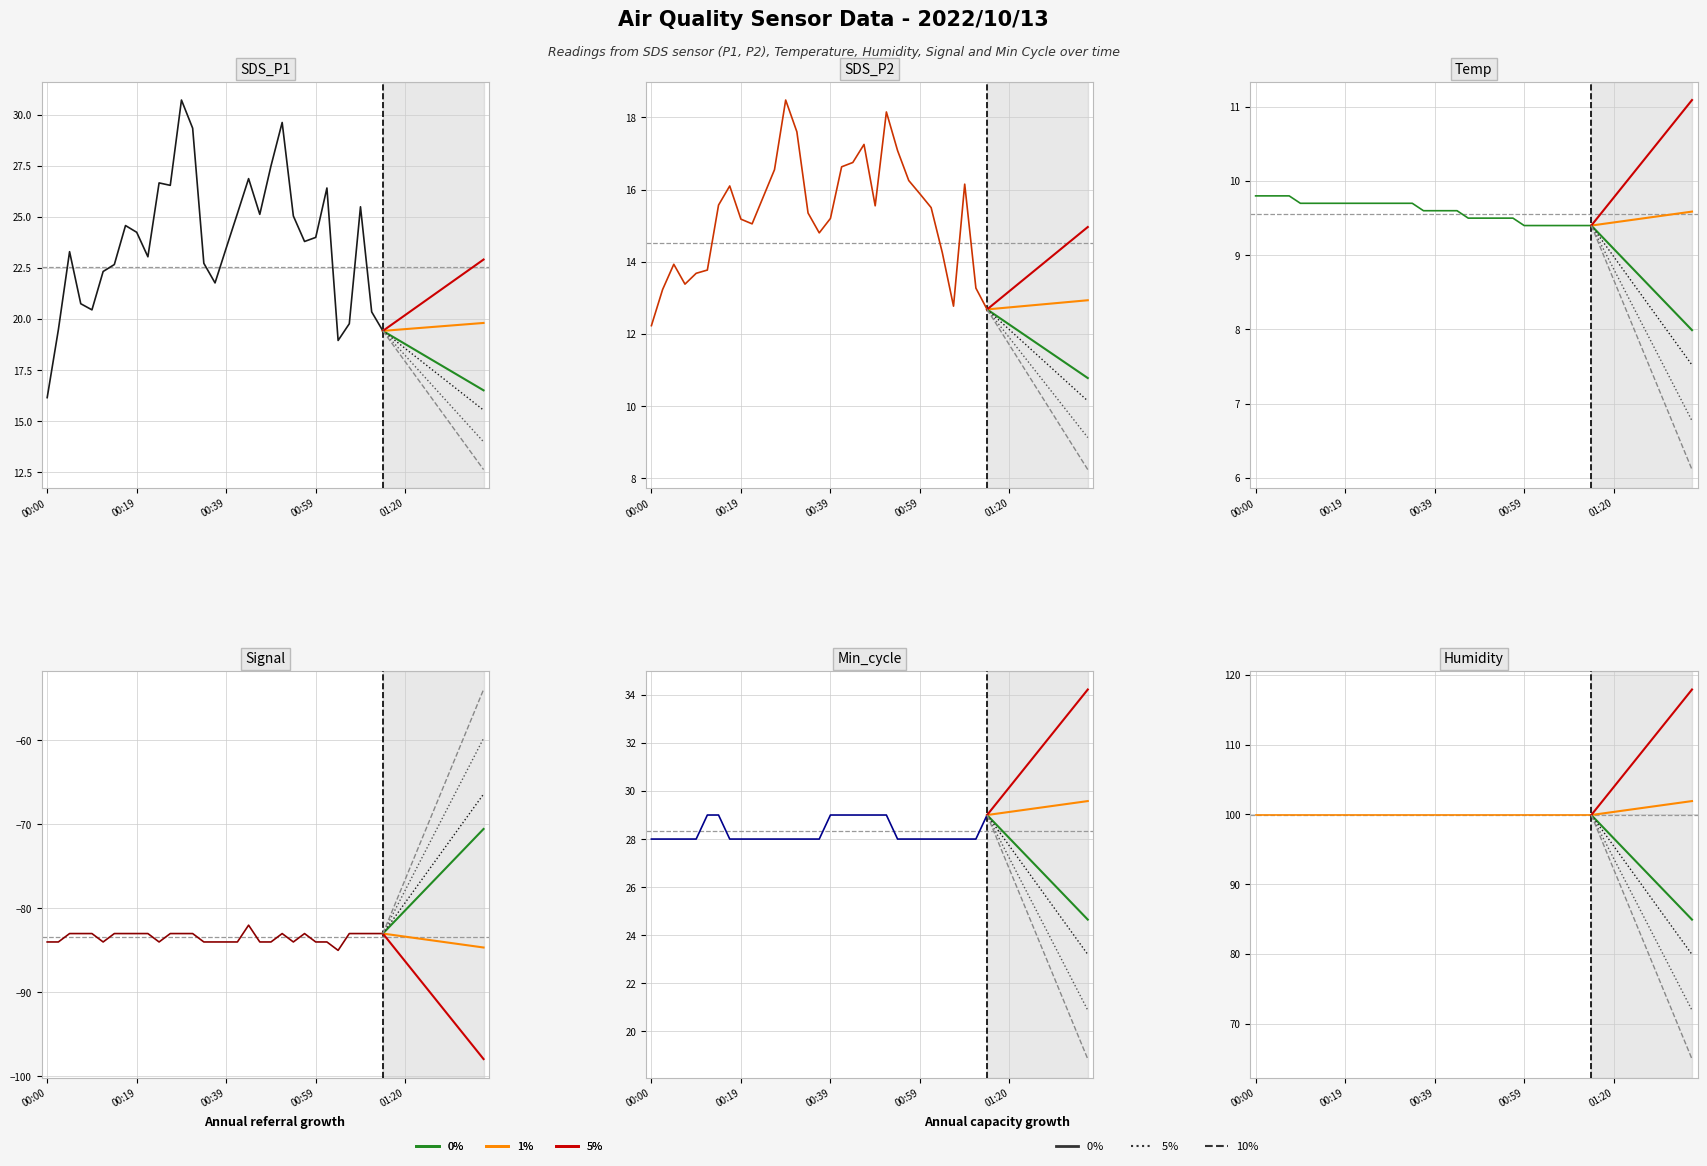

What is the total value across all series at 00:24?

96.1